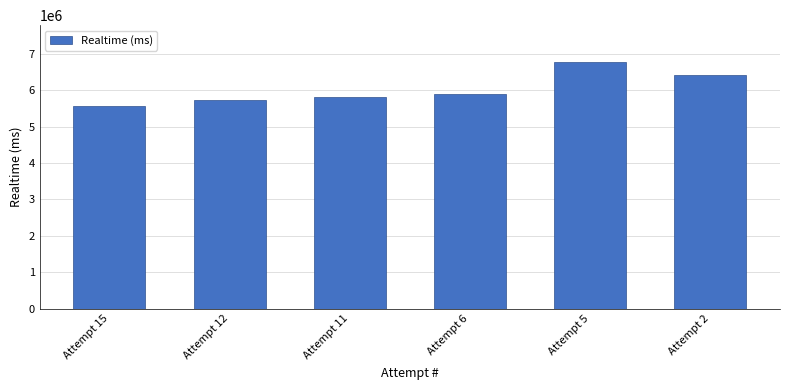

How many series are shown in this chart?

1